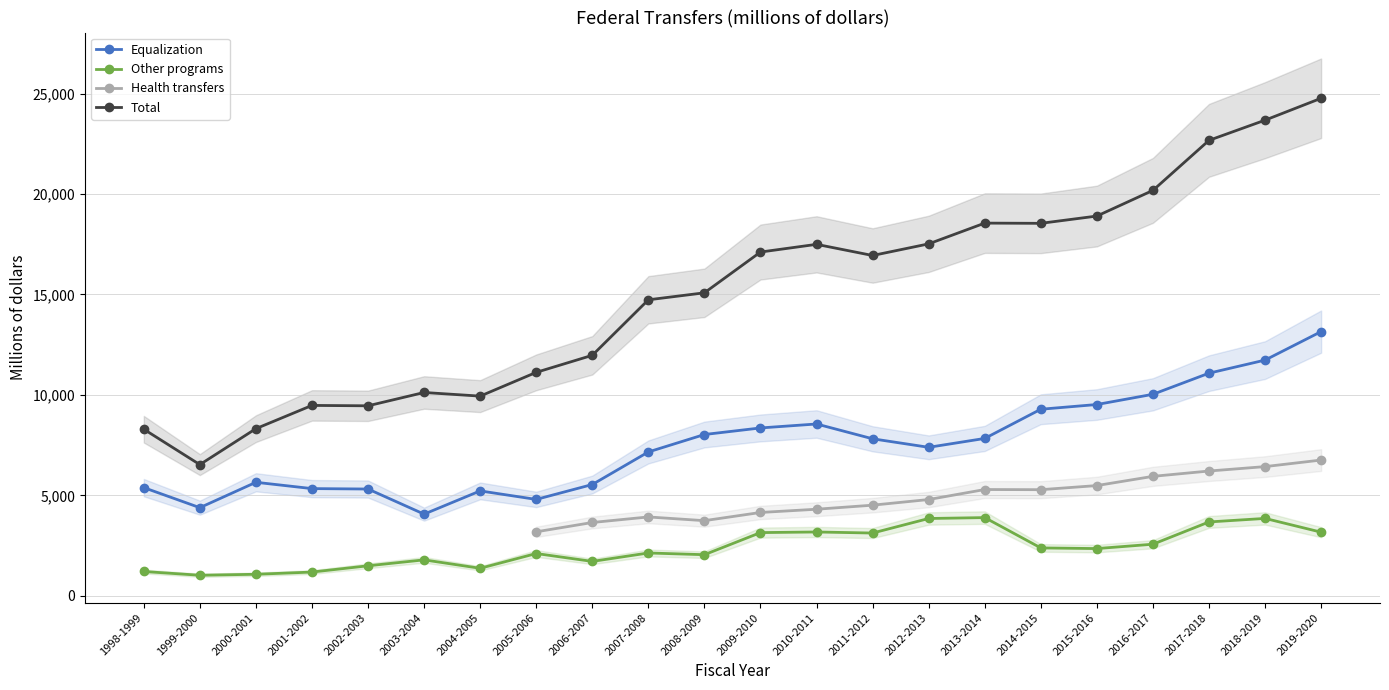

What is the spread (max minus min) of values at 2003-2004?

8331